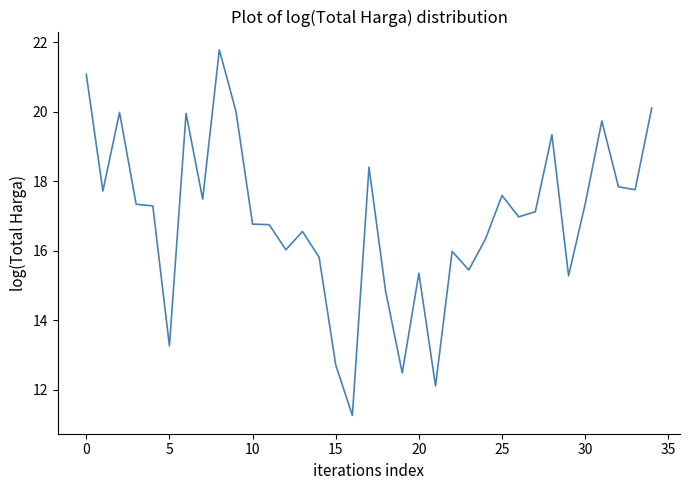

What is the difference between the maximum and minimum values?

10.5